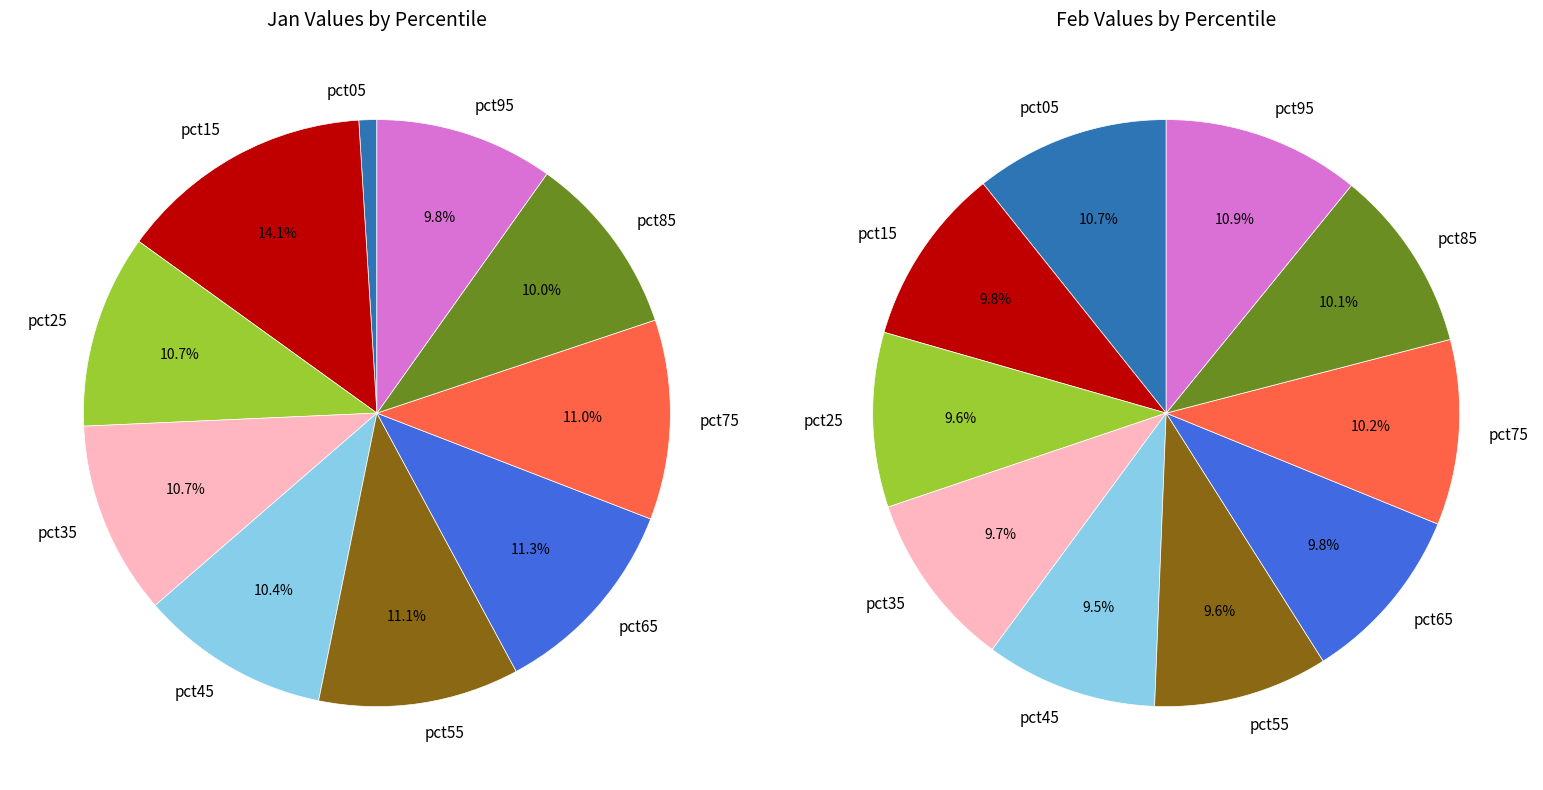

Is there any slice that represents more than half of the pie?

No